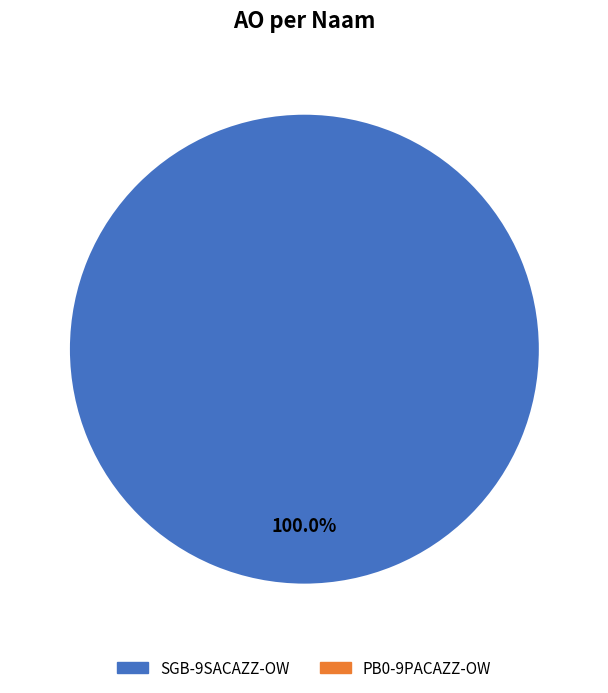

Is there any slice that represents more than half of the pie?

Yes